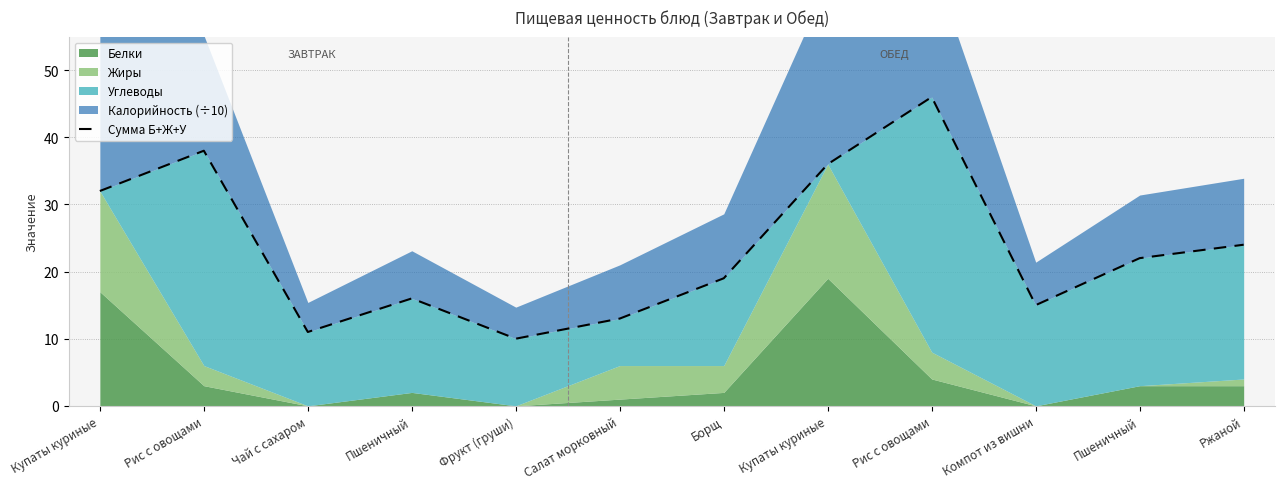

How many points are higher than both their immediate neighbors (excluding endpoints)?

3